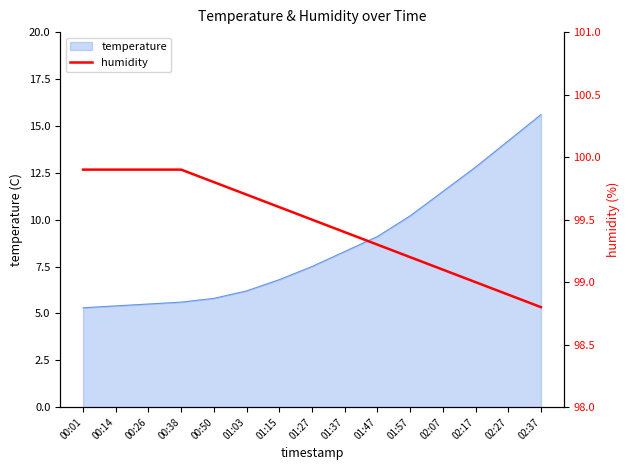

The temperature series shows 6.8 at 01:15. True or false?

True